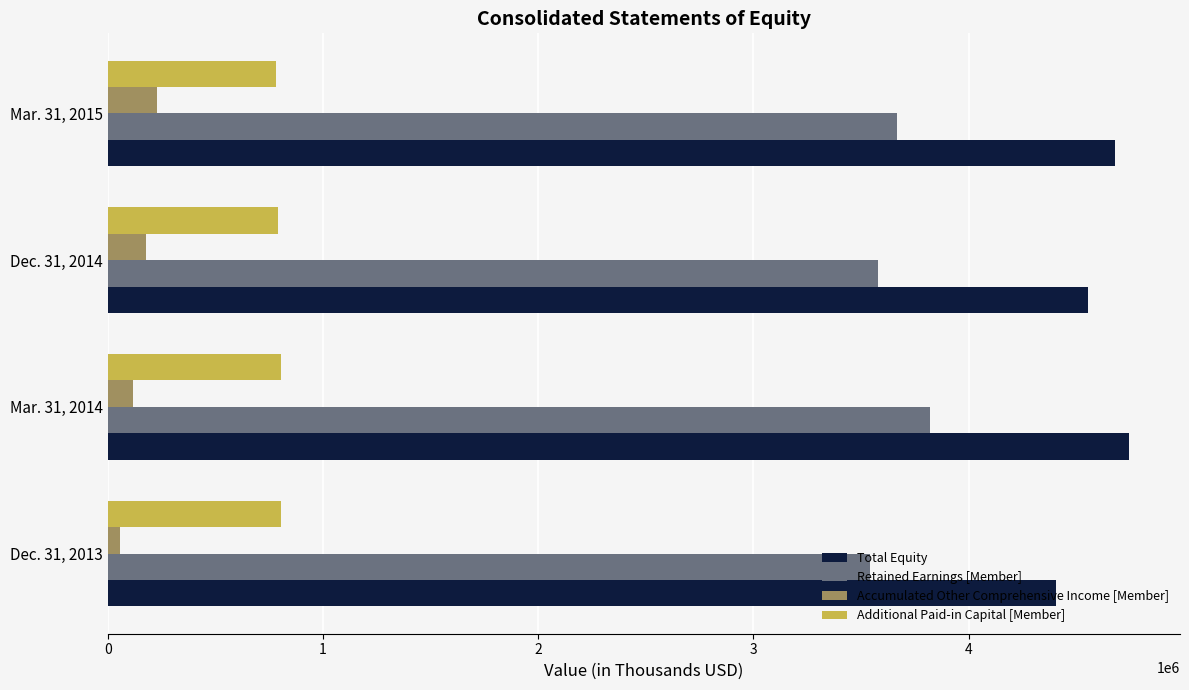

Rank the series at Mar. 31, 2015 from highest to lowest value.

Total Equity, Retained Earnings [Member], Additional Paid-in Capital [Member], Accumulated Other Comprehensive Income [Member]